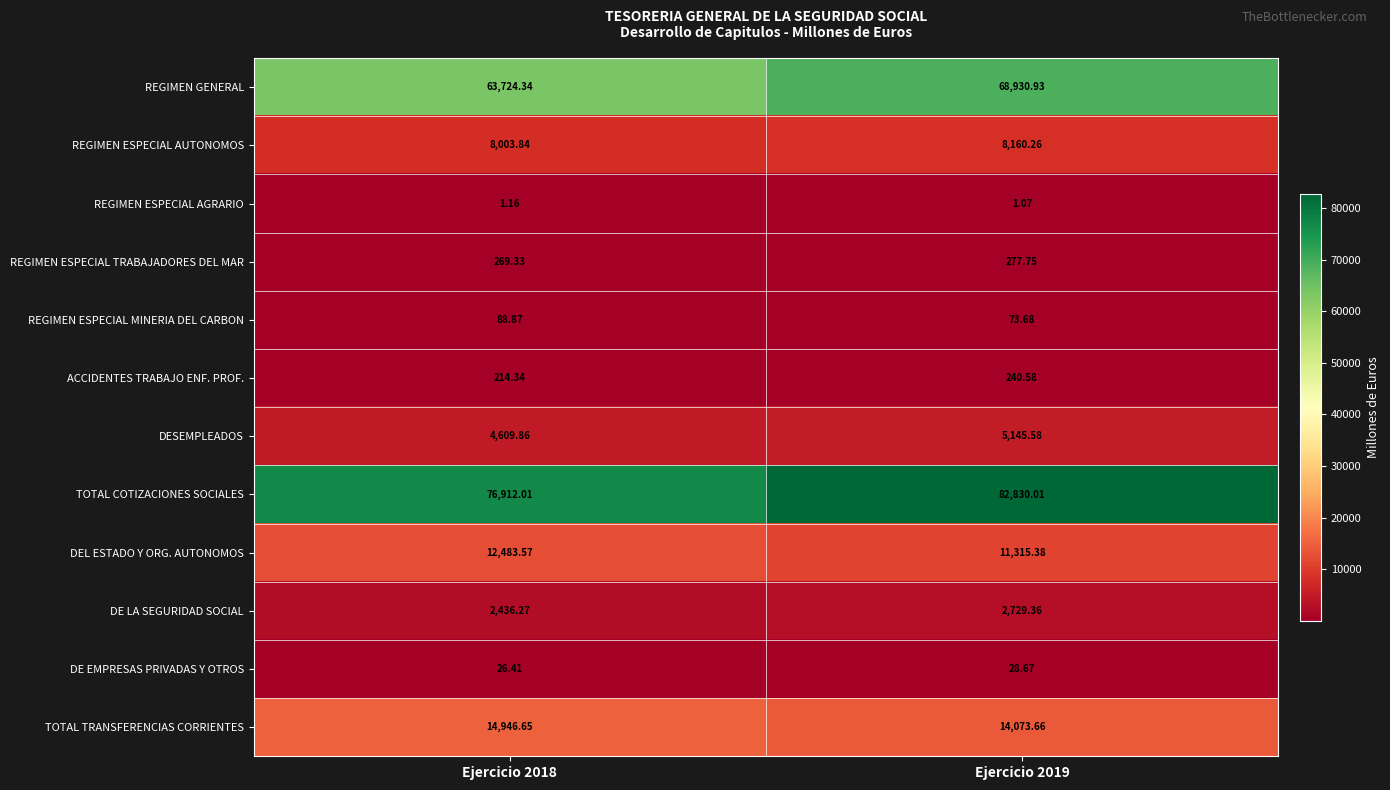

List the series in order of their peak value, lowest first.

REGIMEN ESPECIAL AGRARIO, DE EMPRESAS PRIVADAS Y OTROS, REGIMEN ESPECIAL MINERIA DEL CARBON, ACCIDENTES TRABAJO ENF. PROF., REGIMEN ESPECIAL TRABAJADORES DEL MAR, DE LA SEGURIDAD SOCIAL, DESEMPLEADOS, REGIMEN ESPECIAL AUTONOMOS, DEL ESTADO Y ORG. AUTONOMOS, TOTAL TRANSFERENCIAS CORRIENTES, REGIMEN GENERAL, TOTAL COTIZACIONES SOCIALES